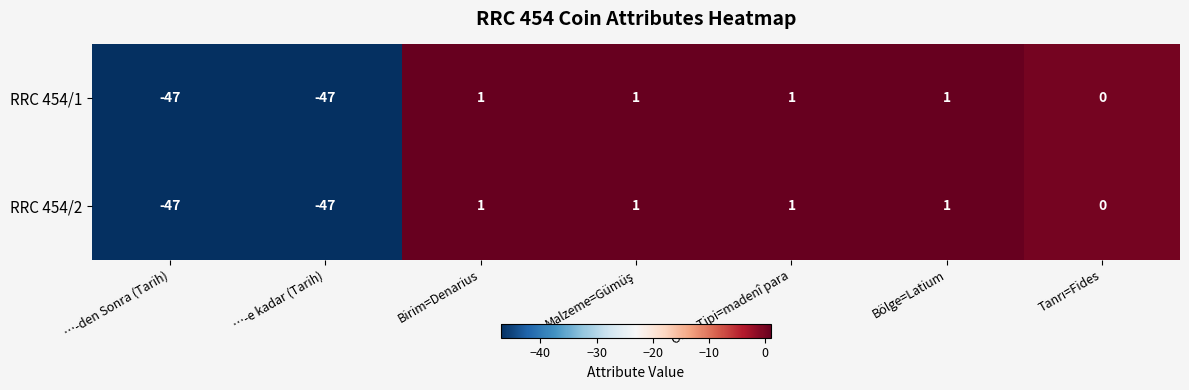

What is the maximum value shown in the chart?

1